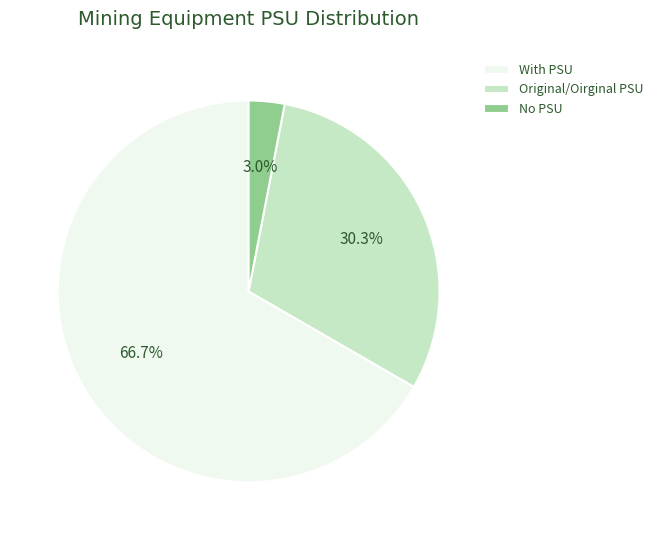

Rank the categories by value from highest to lowest.

With PSU, Original/Oirginal PSU, No PSU